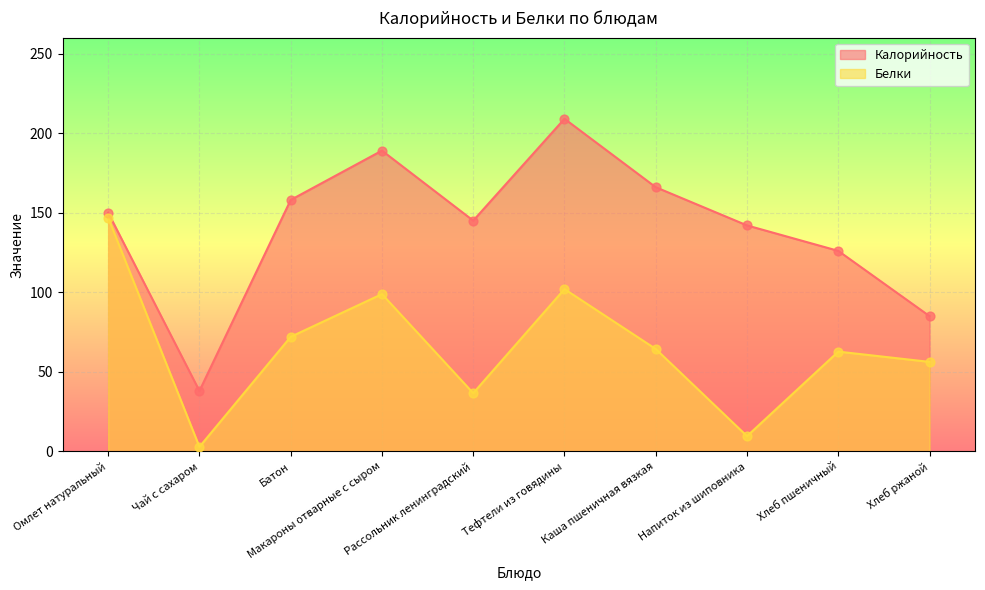

Which series has the widest spread of Y values?

Калорийность